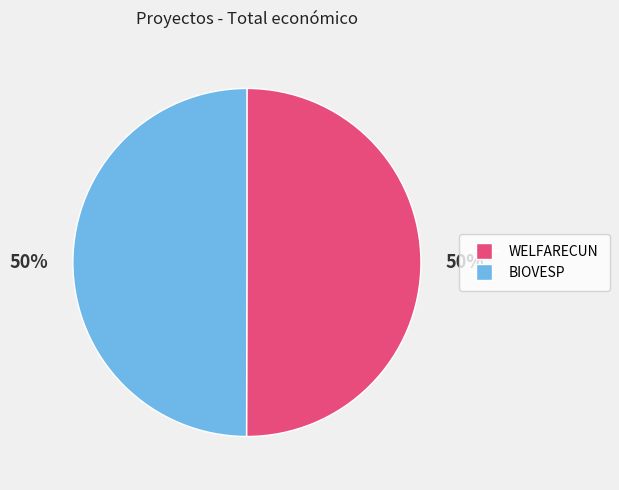

What percentage is the BIOVESP slice, to the nearest percent?

50%